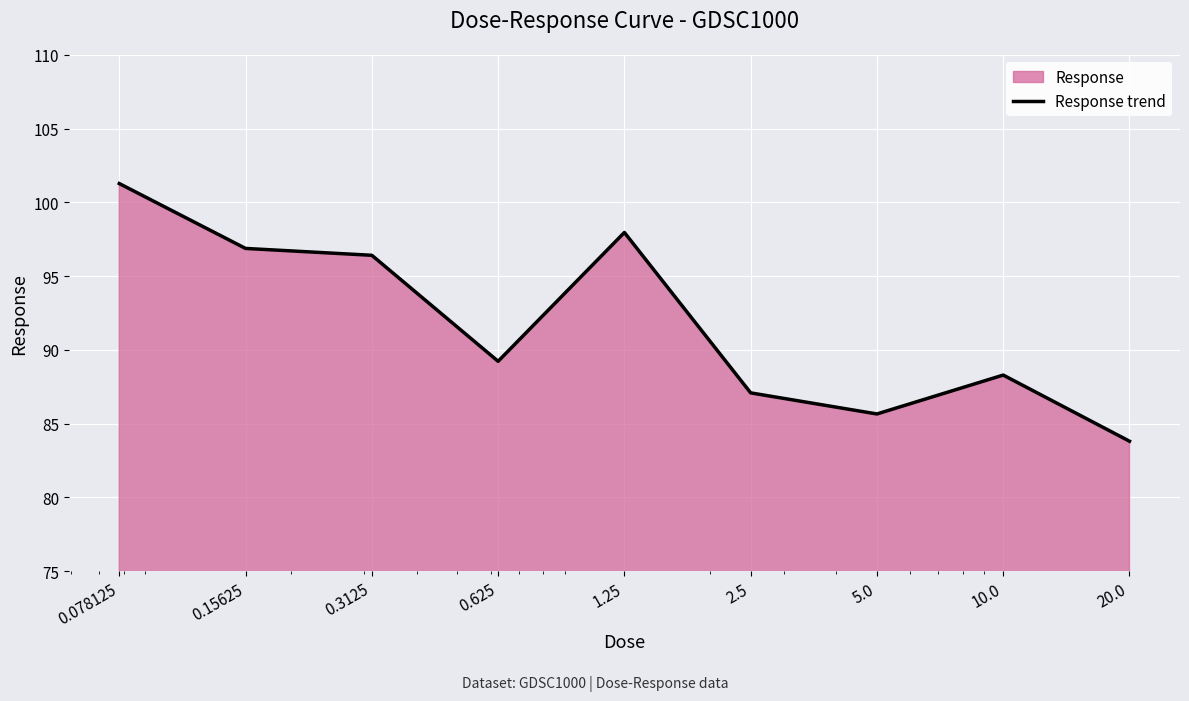

How many interior local peaks (higher than both neighbors) does the data have?

2